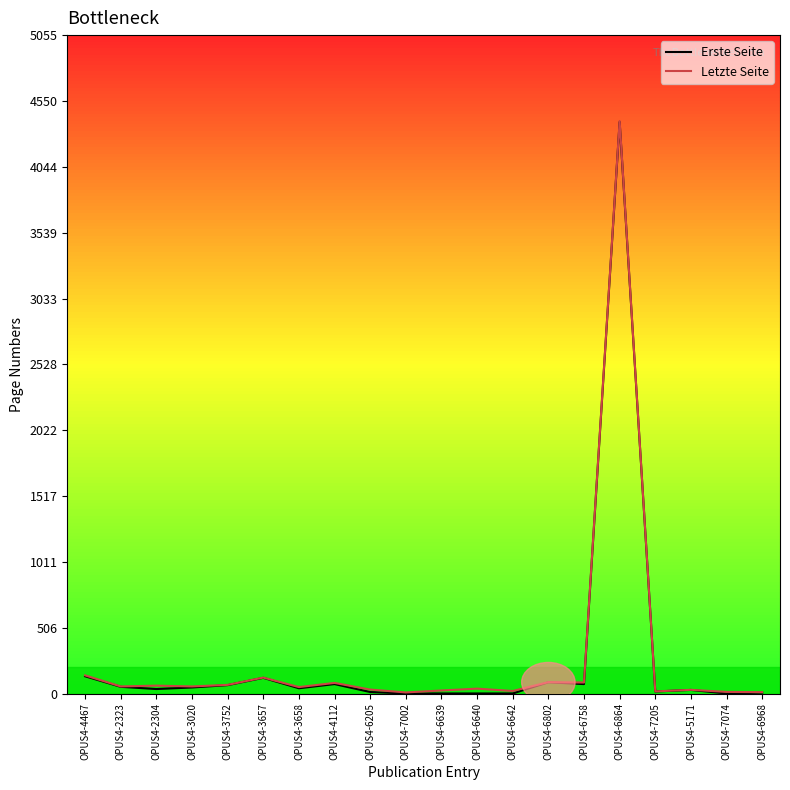

At which category is the sum across all series the highest?

OPUS4-6864